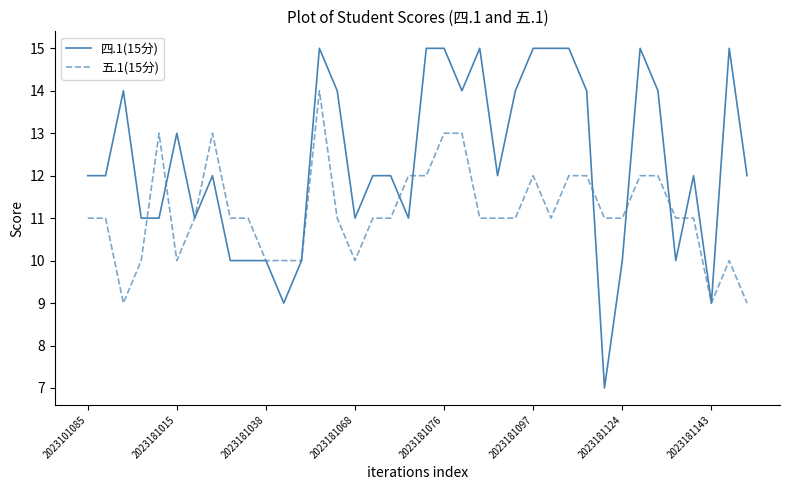

True or false: 五.1(15分) has more than 2 interior local peaks.

True